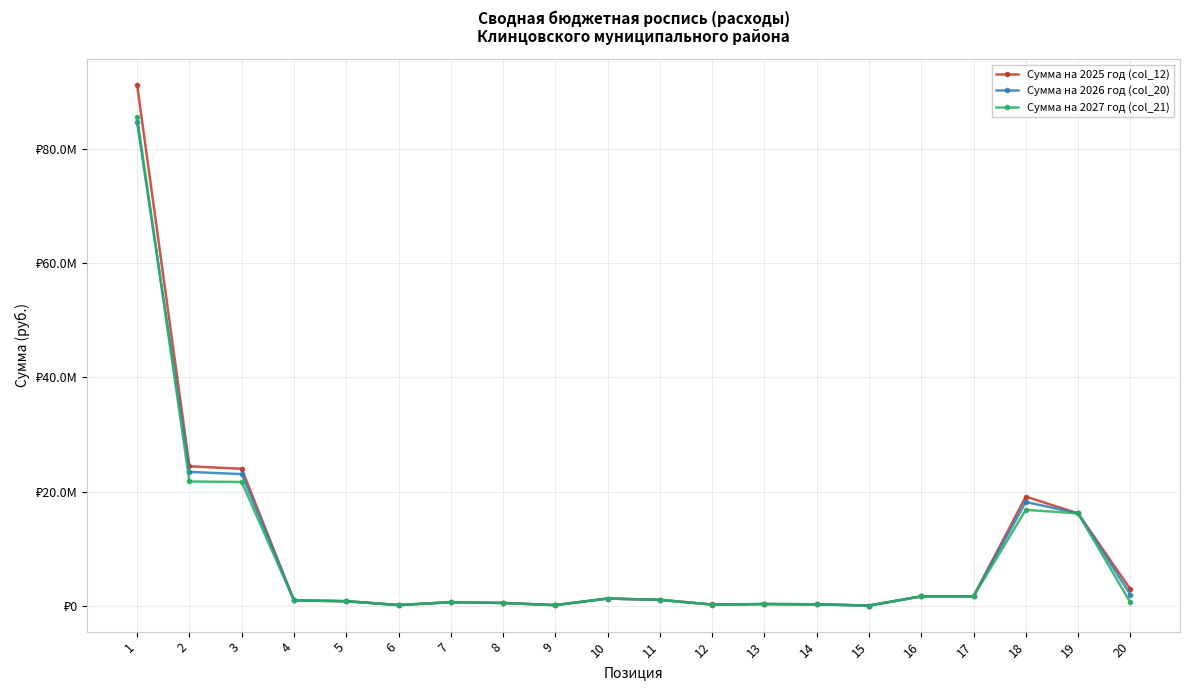

What are all the series names shown in the legend?

Сумма на 2025 год (col_12), Сумма на 2026 год (col_20), Сумма на 2027 год (col_21)